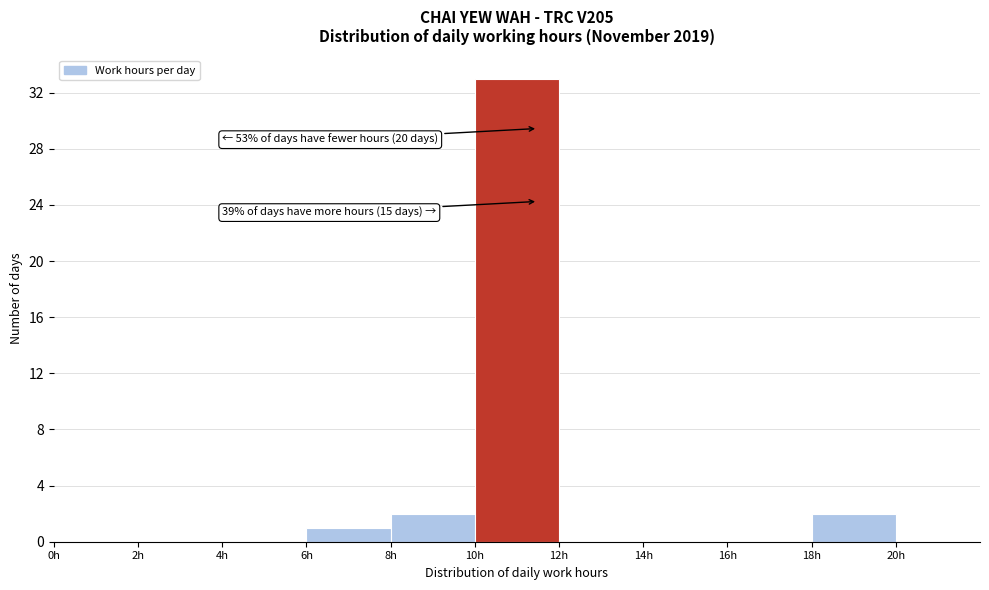

Which range on the x-axis has the tallest bar?

10 to 12